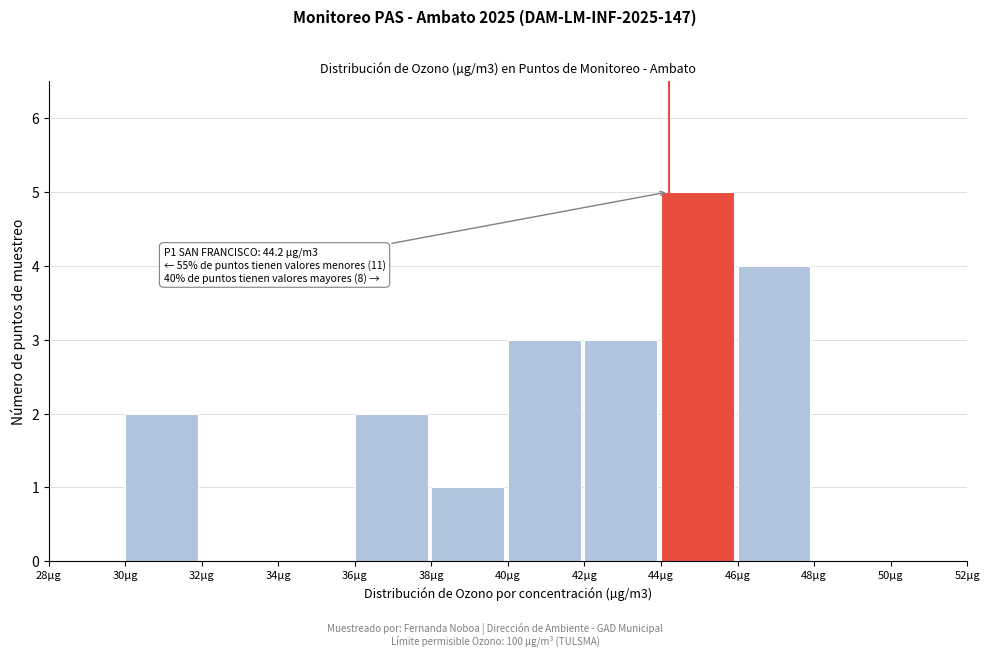

Over which range of the x-axis is the bar tallest?

44 to 46